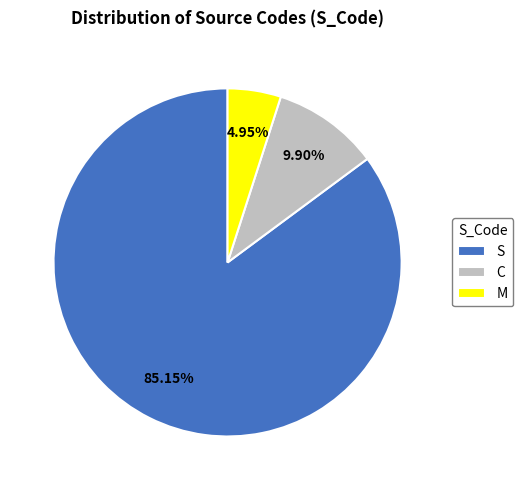

To the nearest percent, what is the combined percentage of C and S?

95%